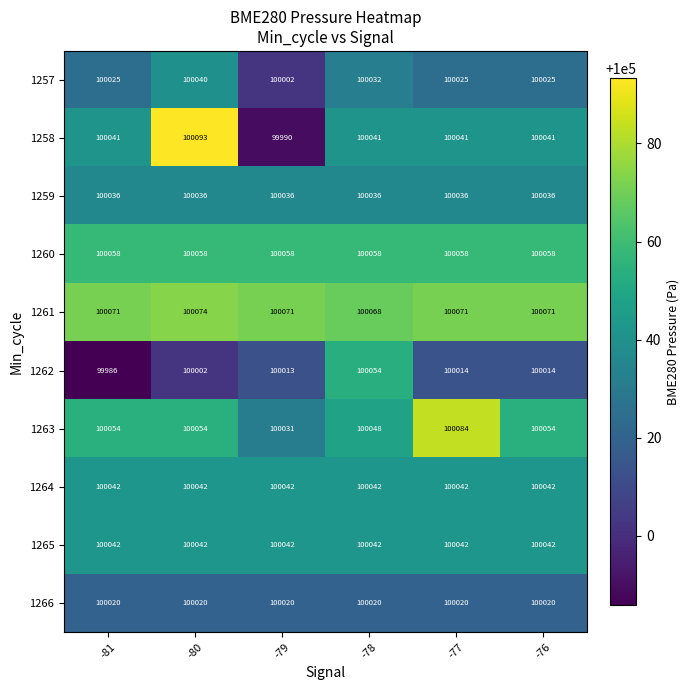

How many data points does each series have?

6